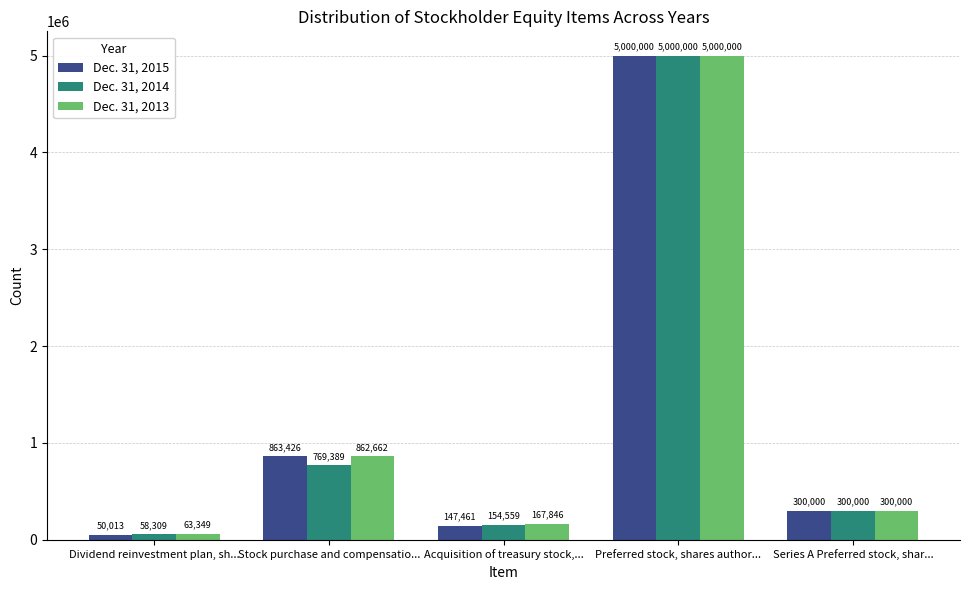

What is the value of the Dec. 31, 2015 bar at the 3rd from the left?

147461